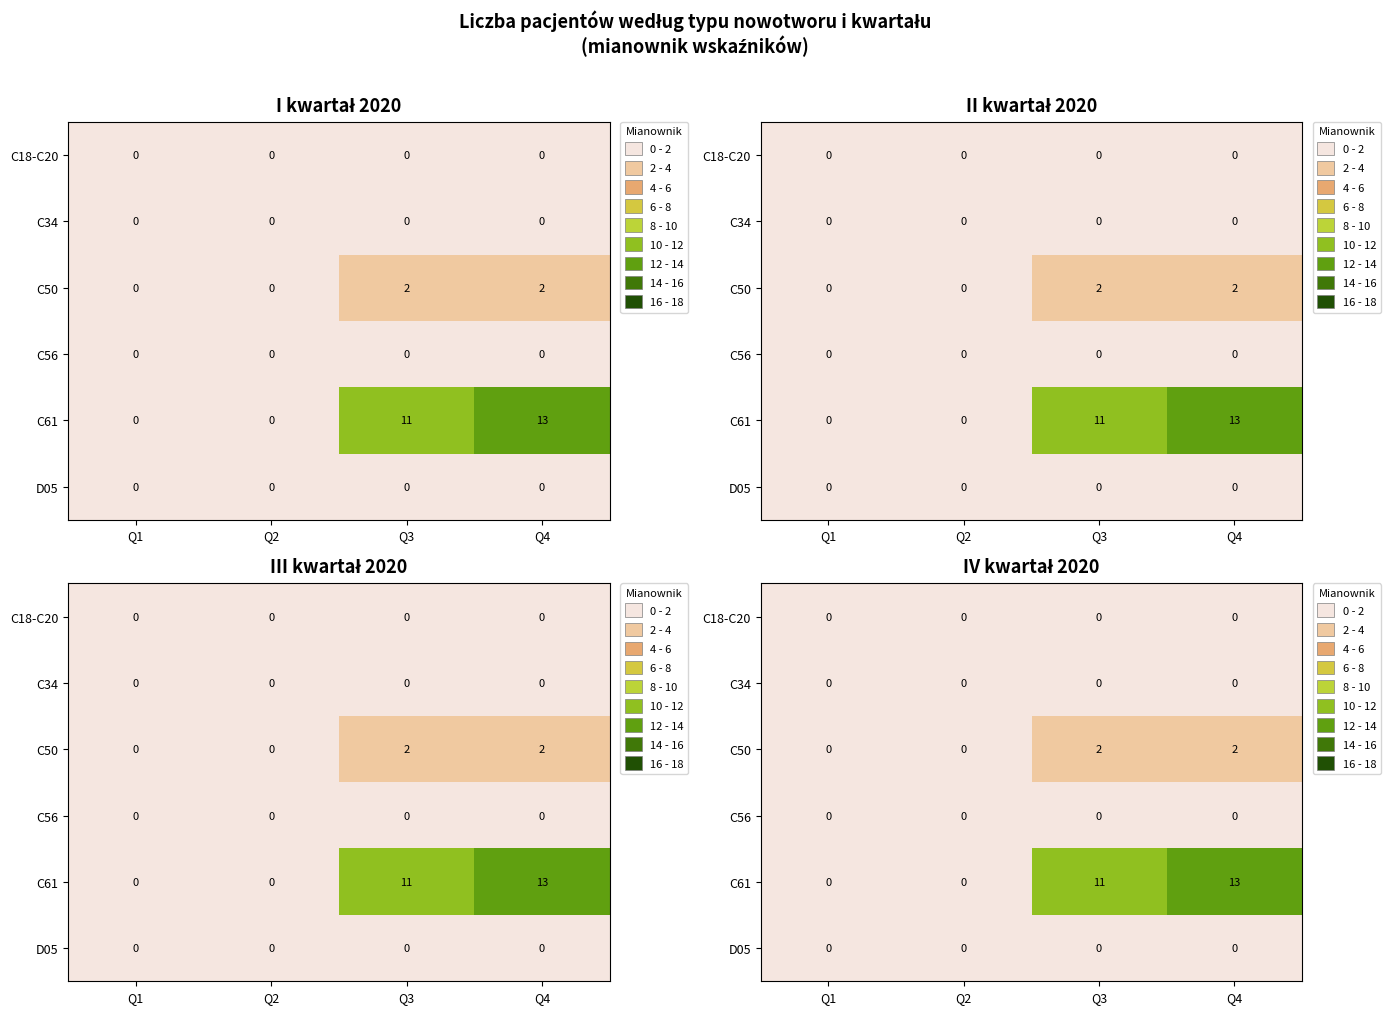

Rank the series at Q4 from lowest to highest value.

C18-C20, C34, C56, D05, C50, C61